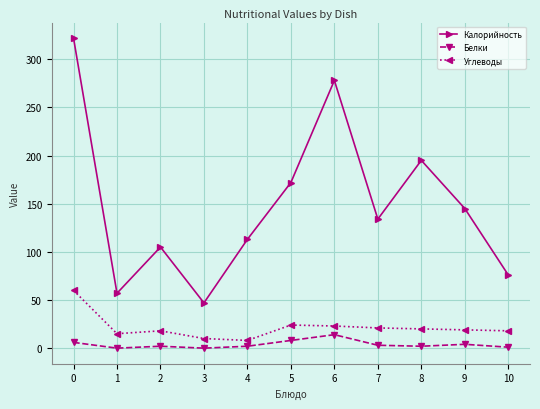

Is it true that Калорийность equals 103 at 8?

False